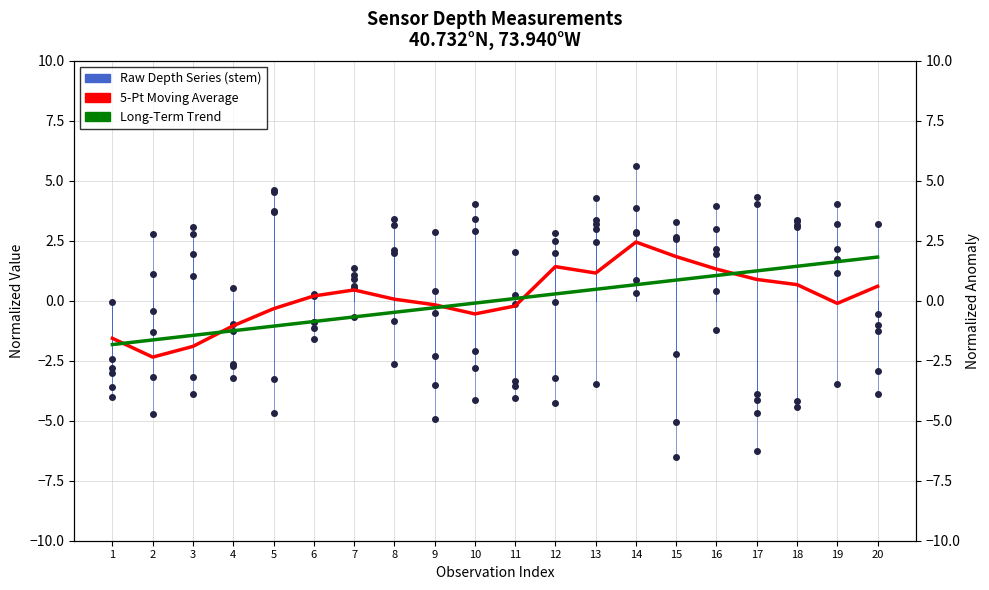

Does the chart display data point markers on the line(s)?

No